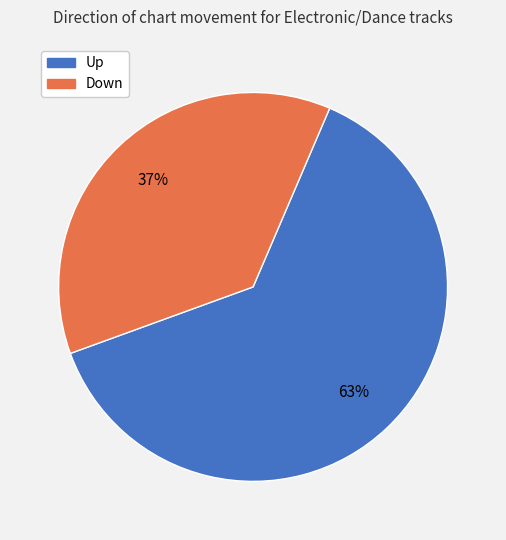

To the nearest percent, what is the average slice percentage?

50%